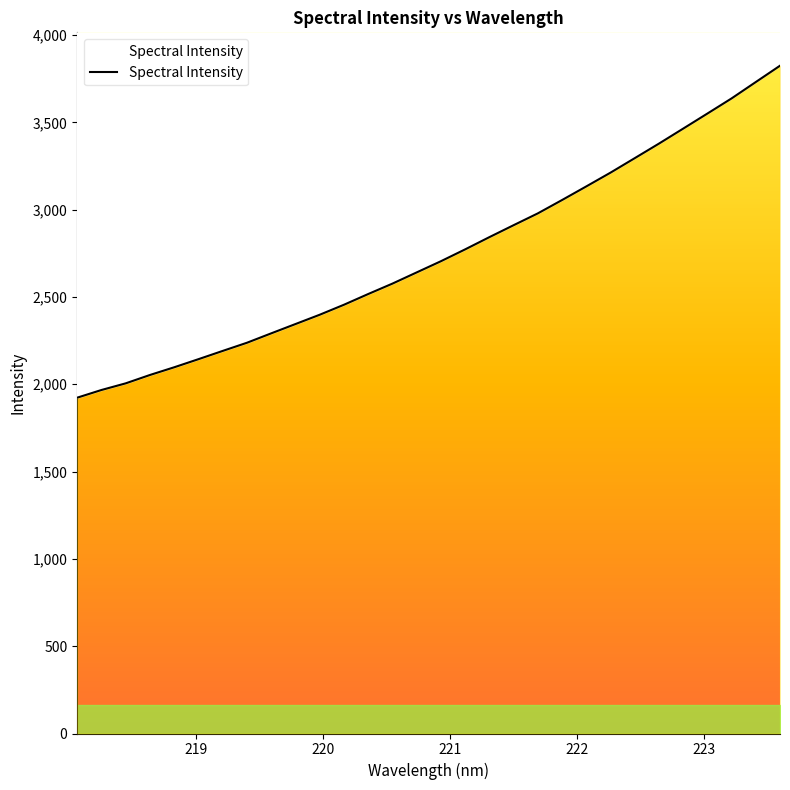

Count the number of categories in the chart.

30